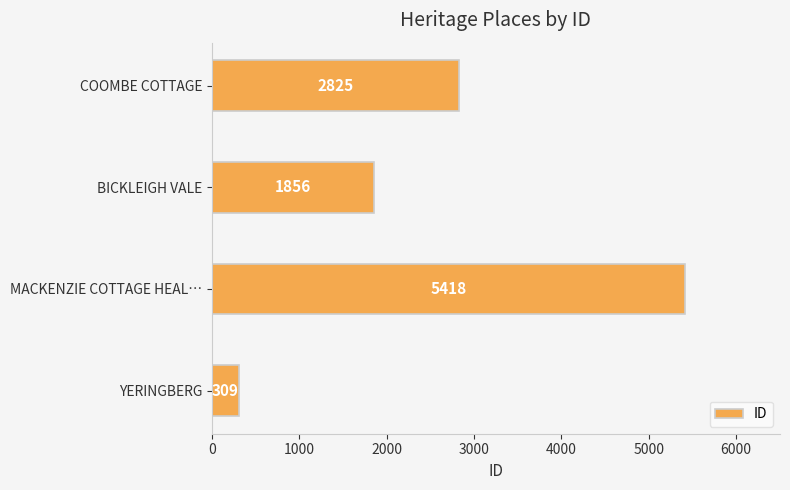

At which label is the value closest to 2863?

COOMBE COTTAGE